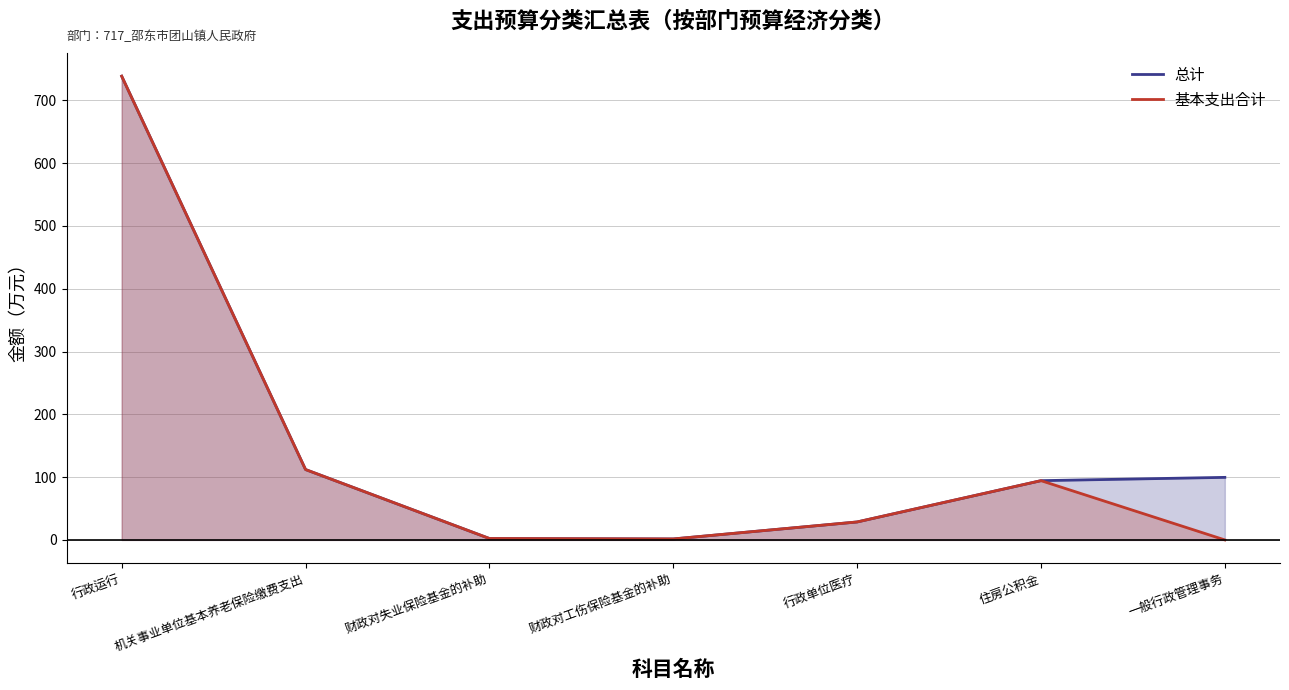

At how many categories does at least one series exceed 577?

1